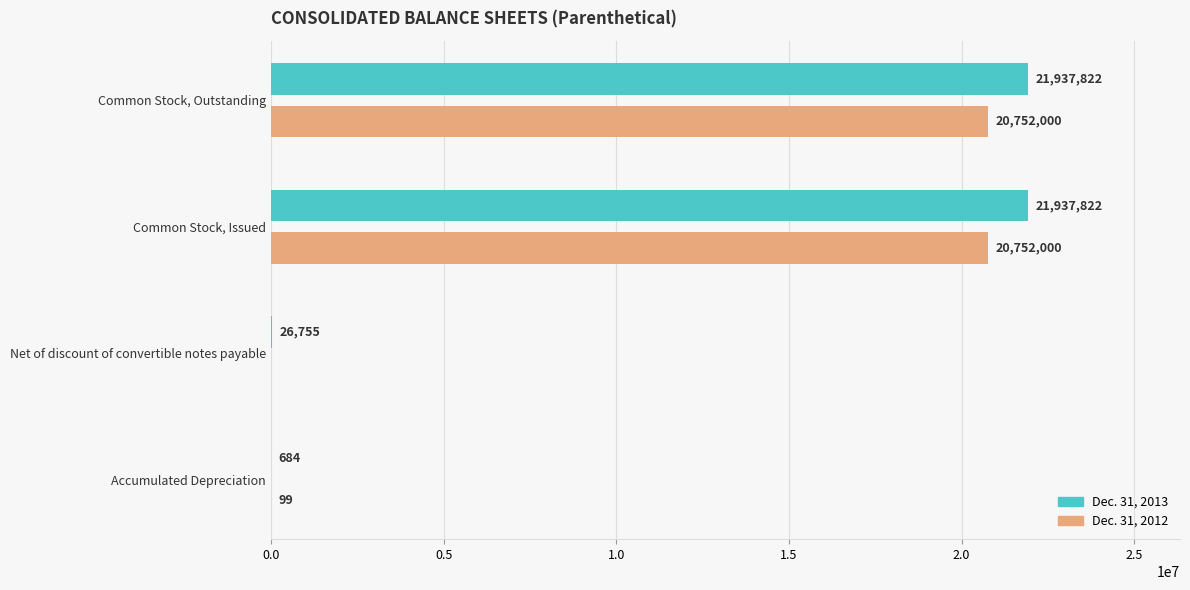

Which series has the largest total across all categories?

Dec. 31, 2013